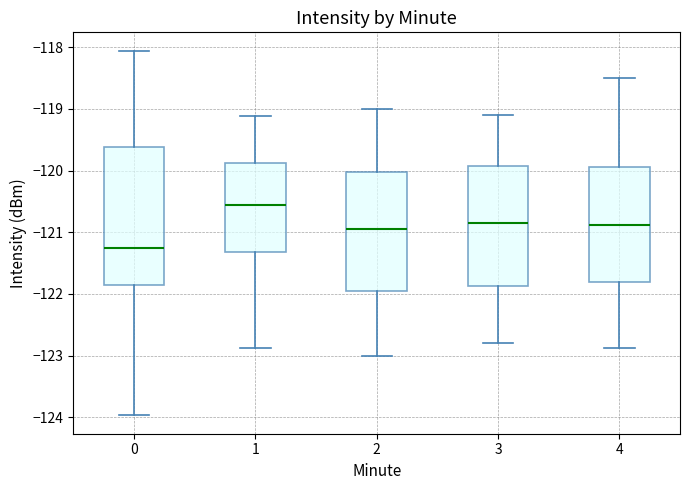

Reading left to right, read every box against the y-axis: the position of its median line, the range the box covers, and the ends of its whiskers. The values are not printed on the chart, so give them approximately, as read against the axis.

0: median -121.3, box -121.8 to -119.6, whiskers -124.0 to -118.1
1: median -120.6, box -121.3 to -119.9, whiskers -122.9 to -119.1
2: median -120.9, box -121.9 to -120.0, whiskers -123.0 to -119.0
3: median -120.8, box -121.9 to -119.9, whiskers -122.8 to -119.1
4: median -120.9, box -121.8 to -119.9, whiskers -122.9 to -118.5